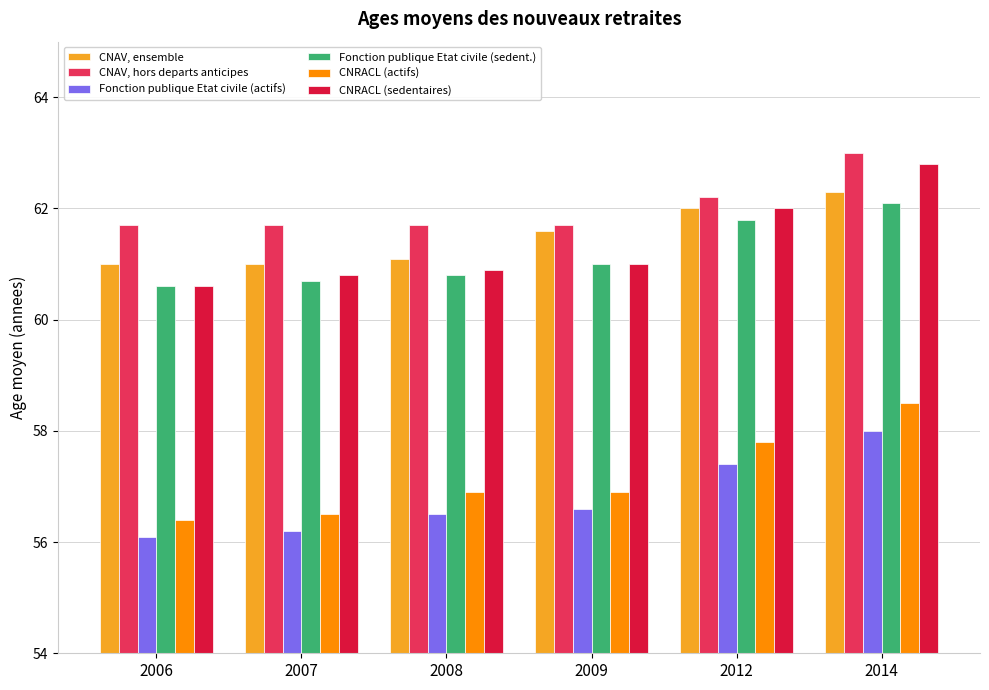

The Fonction publique Etat civile (sedent.) series shows 90.6 at 2014. True or false?

False